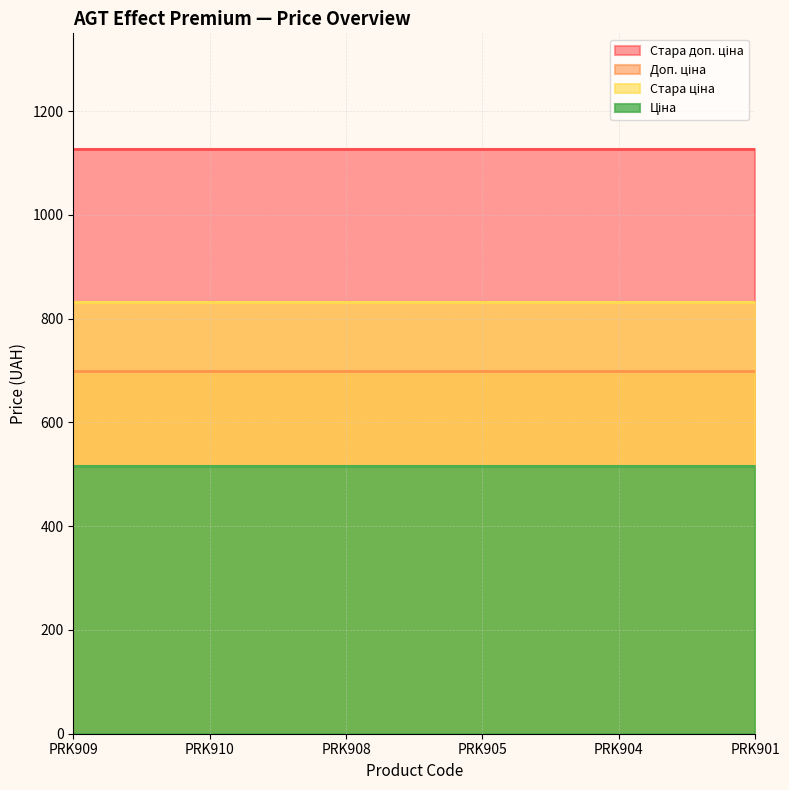

List the series in order of their peak value, highest first.

Стара доп. ціна, Стара ціна, Доп. ціна, Ціна